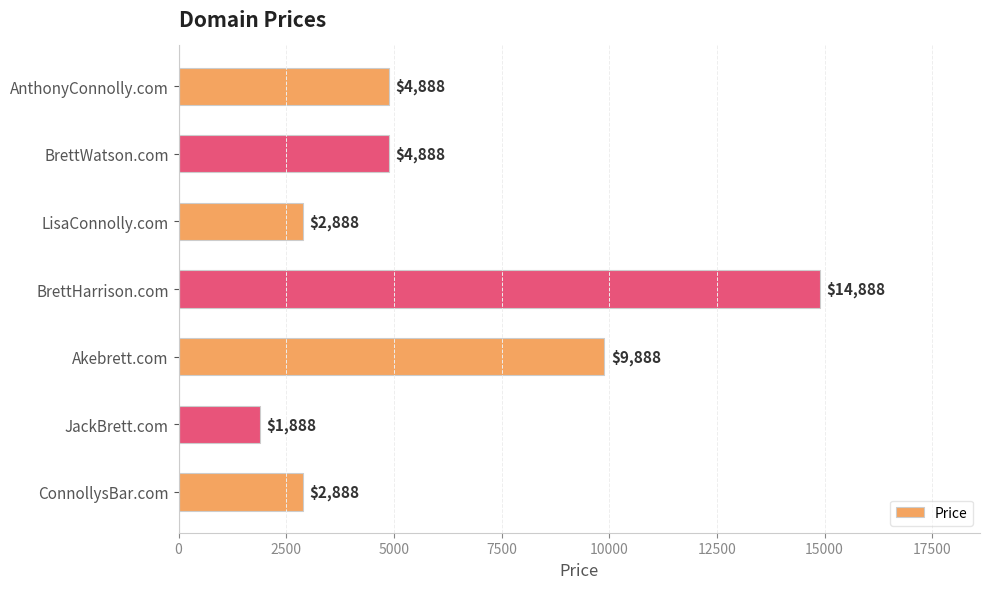

How many values are below 4888?

3